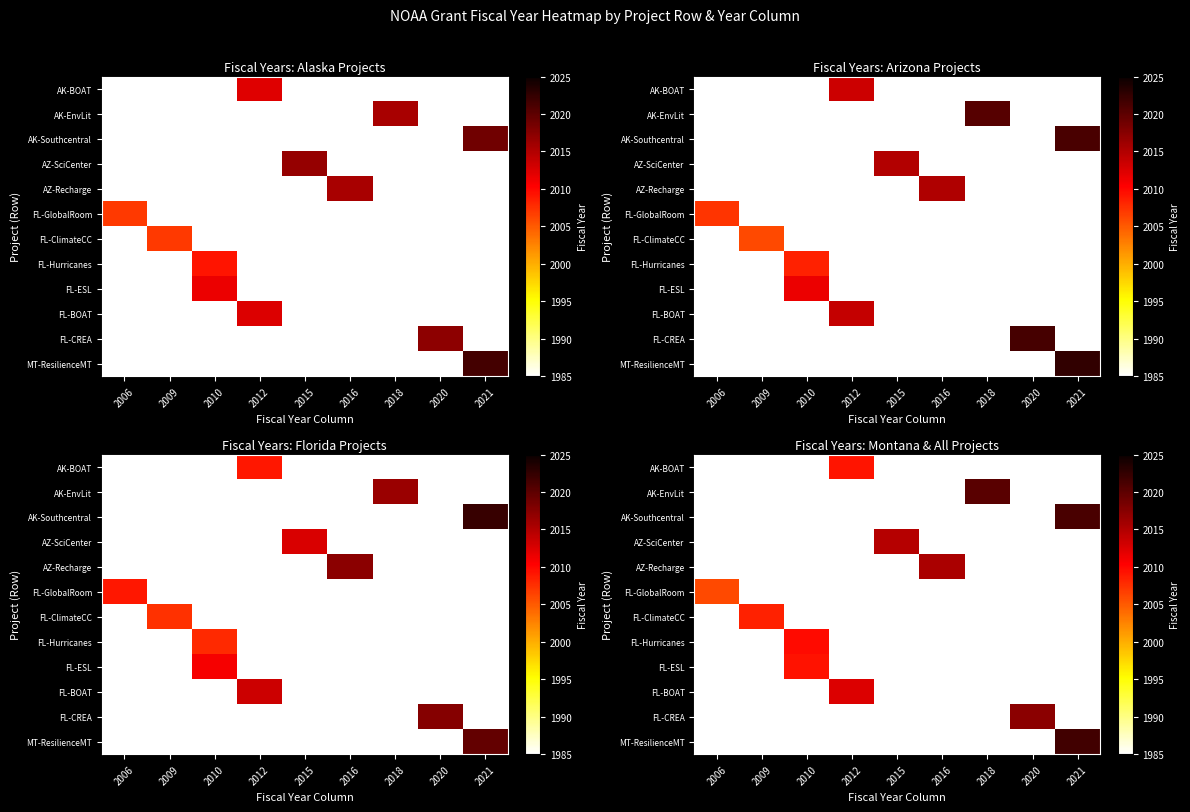

At which category does the chart reach its peak across all series?

2021